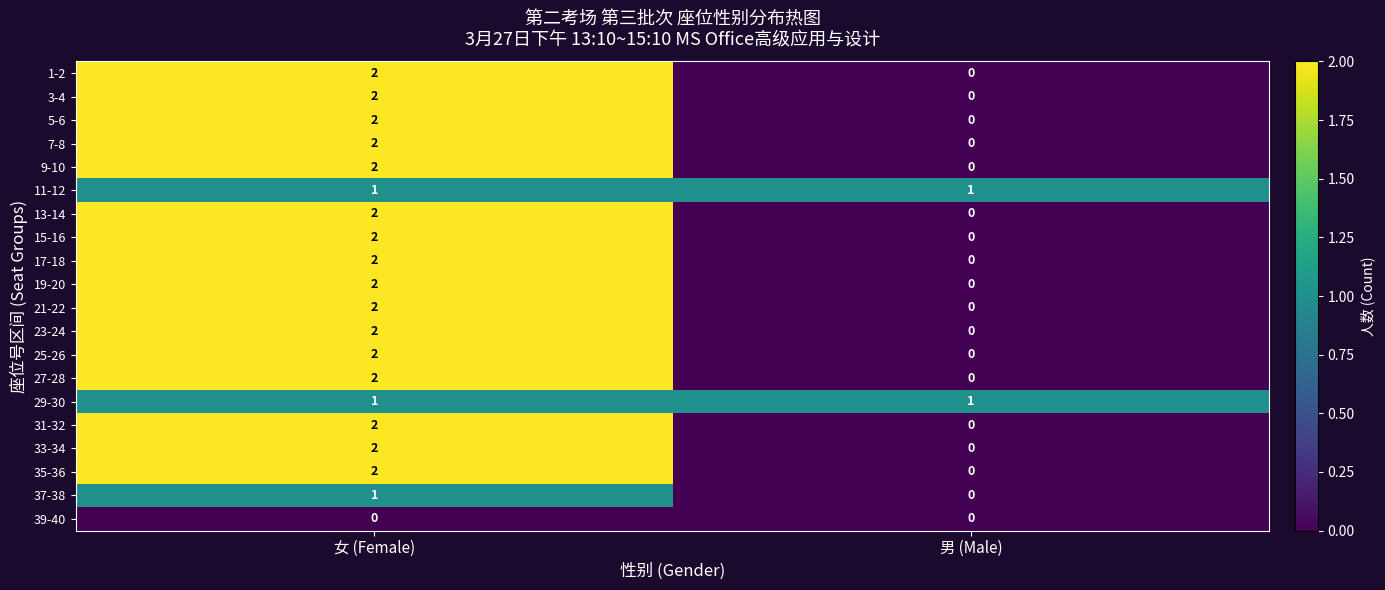

At which category is the sum across all series the highest?

女 (Female)